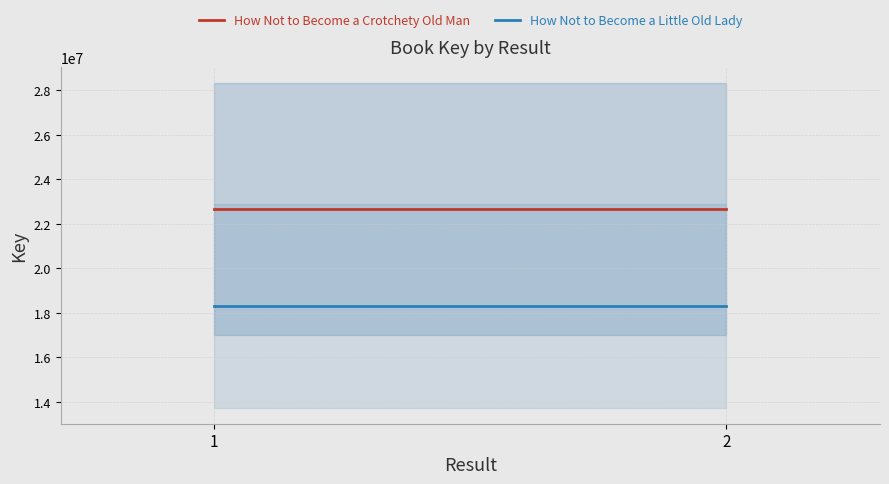

What is the sum of all How Not to Become a Little Old Lady values?

36644076